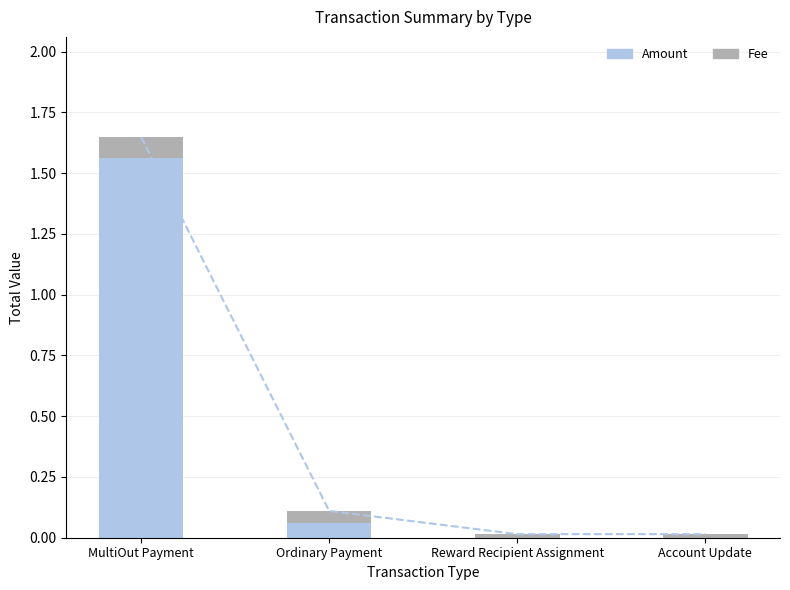

Which series has the widest spread of values?

Amount